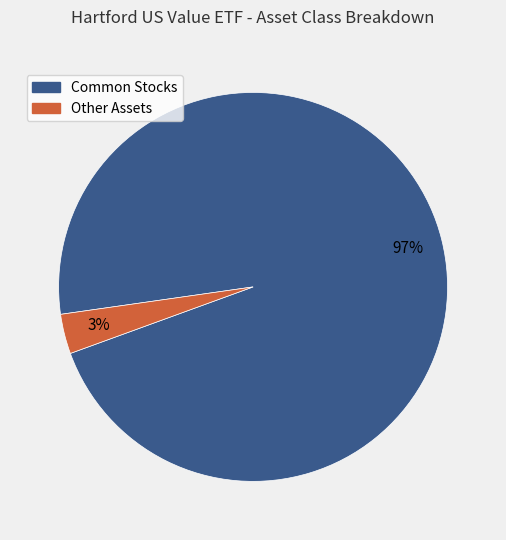

How many slices are in this pie chart?

2